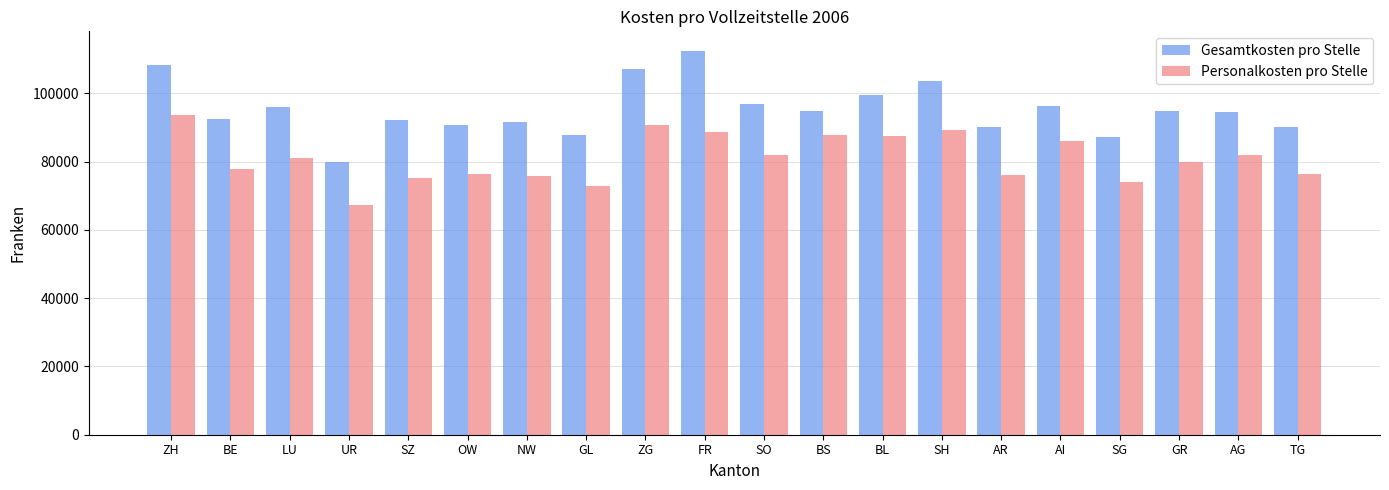

Rank the series at BL from lowest to highest value.

Personalkosten pro Stelle, Gesamtkosten pro Stelle